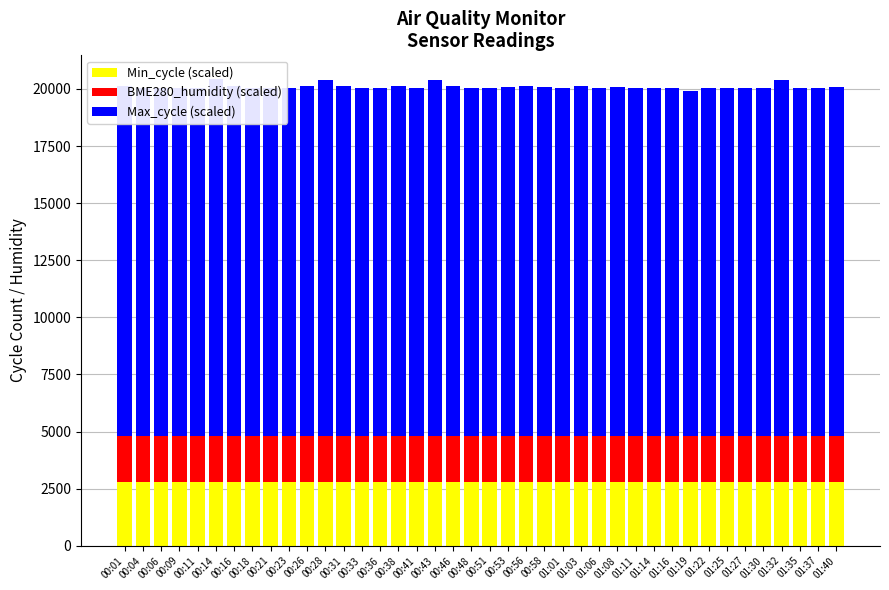

Reading left to right, list all the values displayed in this chart.

Min_cycle (scaled): 2800	2800	2800	2800	2800	2800	2800	2800	2800	2800	2800	2800	2800	2800	2800	2800	2800	2800	2800	2800	2800	2800	2800	2800	2800	2800	2800	2800	2800	2800	2800	2800	2800	2800	2800	2800	2800	2800	2800	2800
BME280_humidity (scaled): 2000	2000	2000	2000	2000	2000	2000	2000	2000	2000	2000	2000	2000	2000	2000	2000	2000	2000	2000	2000	2000	2000	2000	2000	2000	2000	2000	2000	2000	2000	2000	2000	2000	2000	2000	2000	2000	2000	2000	2000
Max_cycle (scaled): 15320	15241	15233	15237	15236	15650	15308	15225	15257	15237	15315	15596	15308	15244	15241	15351	15245	15585	15311	15222	15237	15280	15342	15291	15251	15308	15233	15267	15258	15243	15256	15113	15232	15237	15229	15252	15609	15240	15248	15271